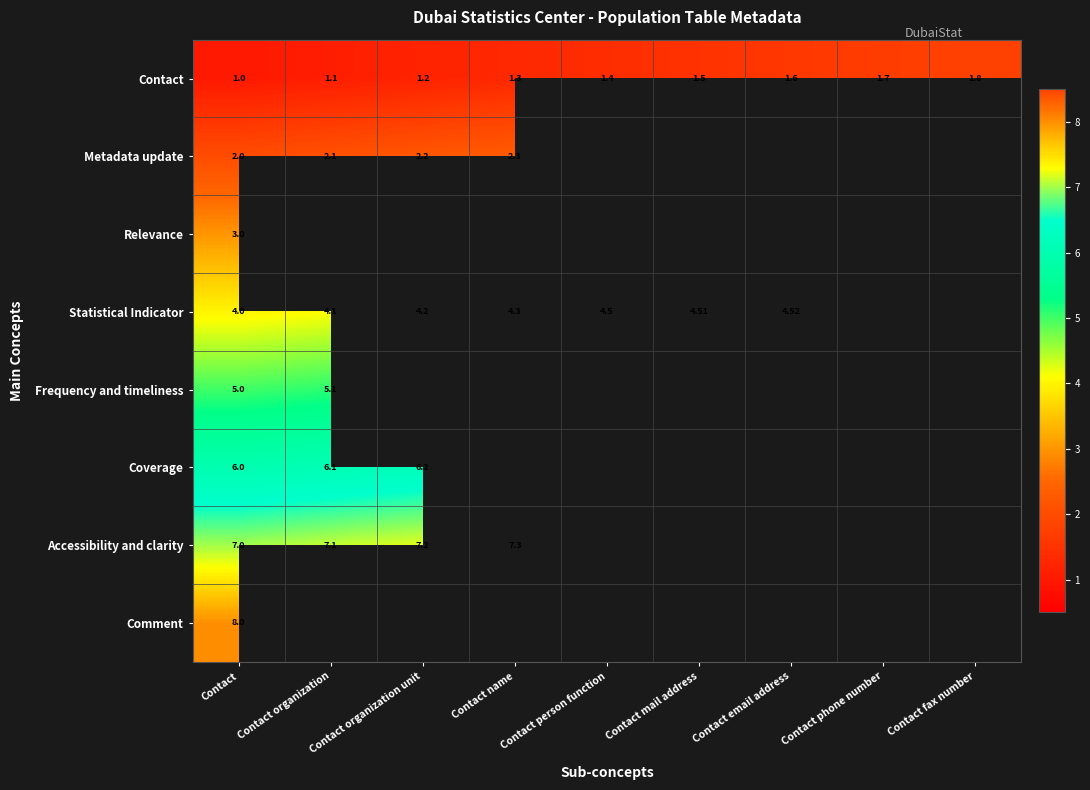

What is the total value across all series at Contact fax number?

1.8